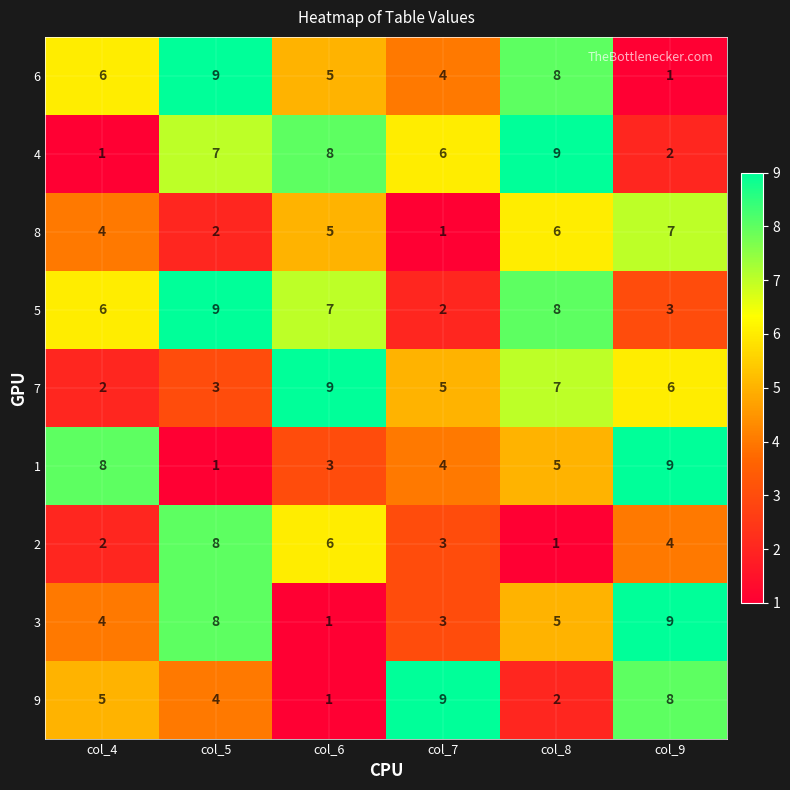

At how many categories does at least one series exceed 4?

6